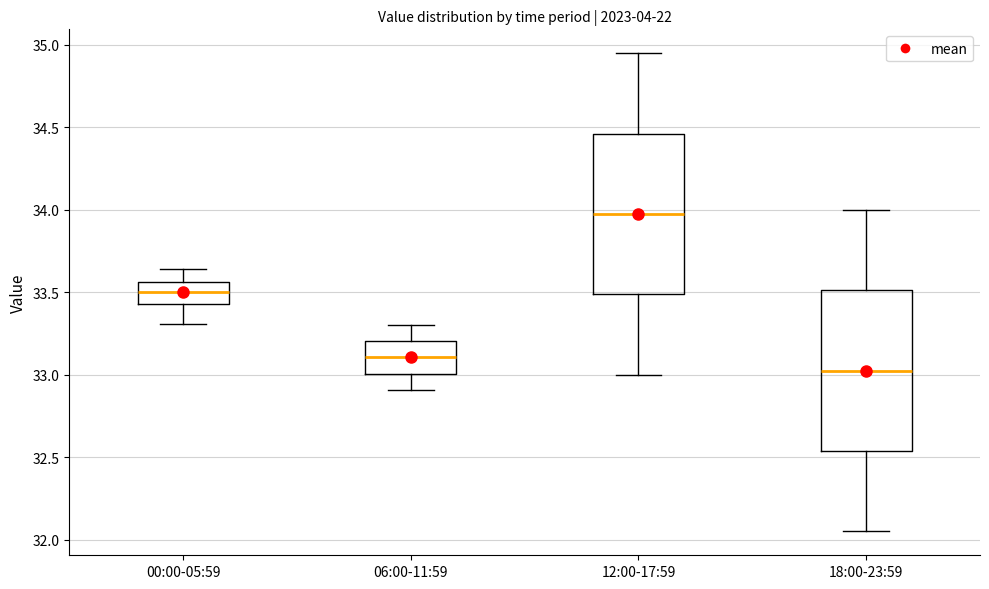

Reading left to right, read every box against the y-axis: the position of its median line, the range the box covers, and the ends of its whiskers. The values are not printed on the chart, so give them approximately, as read against the axis.

00:00-05:59: median 33.50, box 33.45 to 33.55, whiskers 33.30 to 33.65
06:00-11:59: median 33.10, box 33.00 to 33.20, whiskers 32.90 to 33.30
12:00-17:59: median 34.00, box 33.50 to 34.45, whiskers 33.00 to 34.95
18:00-23:59: median 33.05, box 32.55 to 33.50, whiskers 32.05 to 34.00